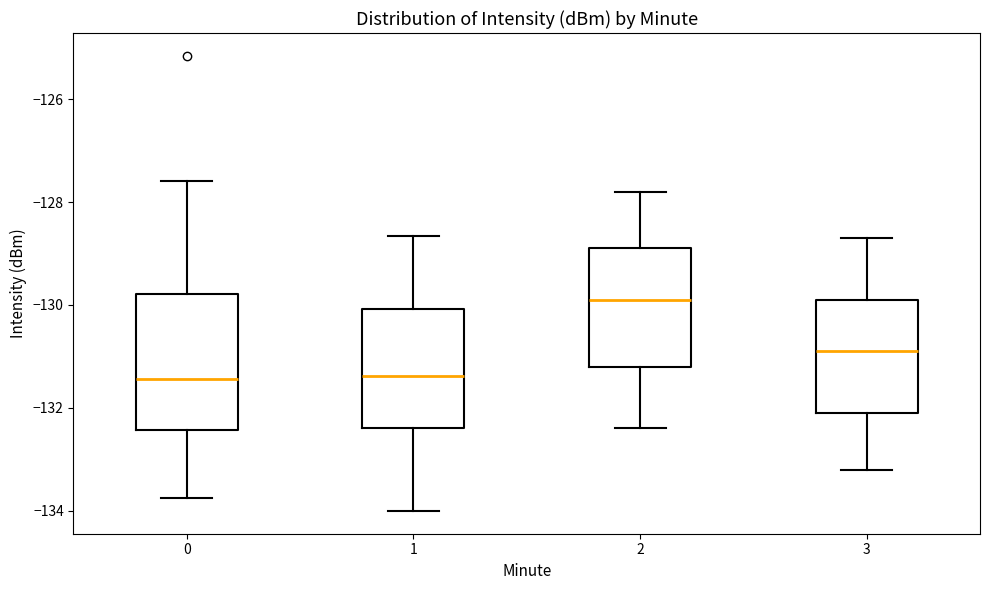

Comparing the boxes themselves (not the whiskers), which one is the tallest?

0